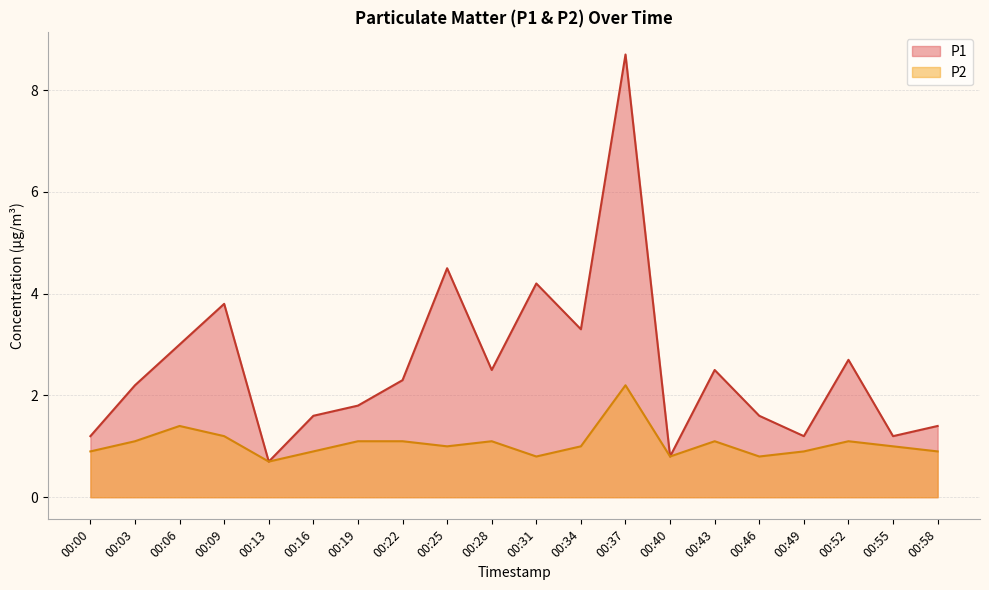

How many lines are shown in the chart?

2